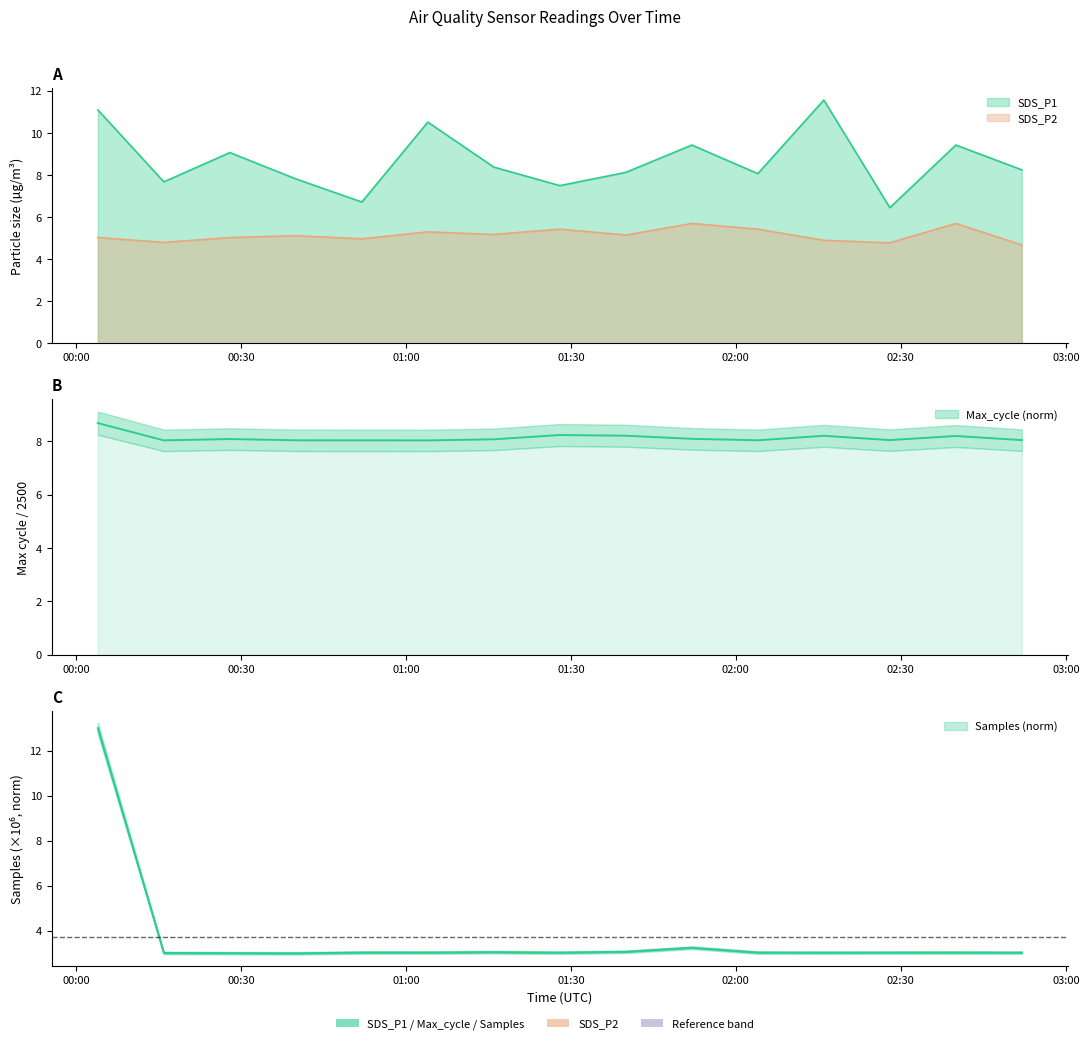

What is the sum of all Max_cycle_k values?

122.2